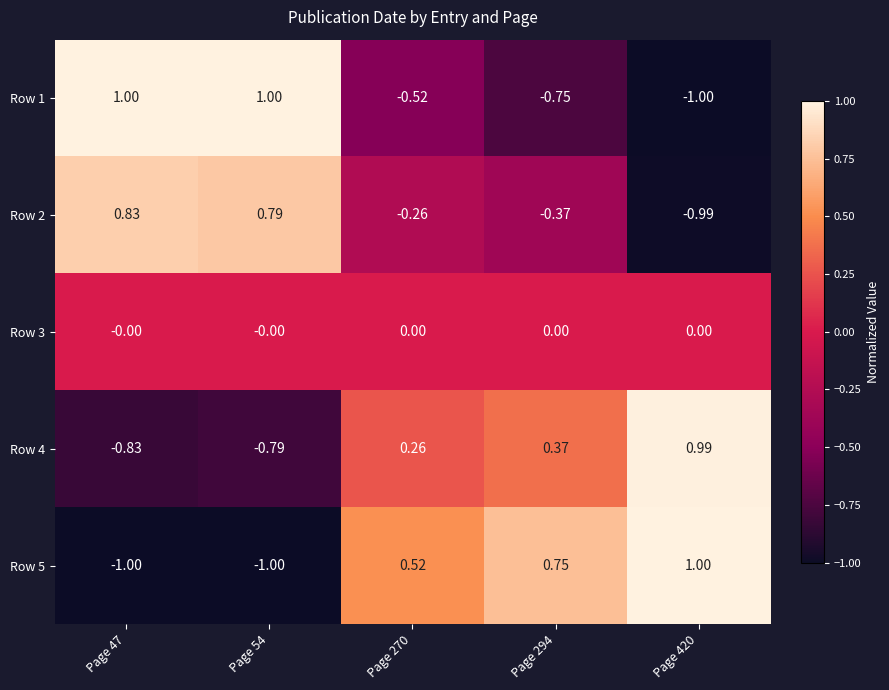

How many negative values does the Row 2 series have?

3